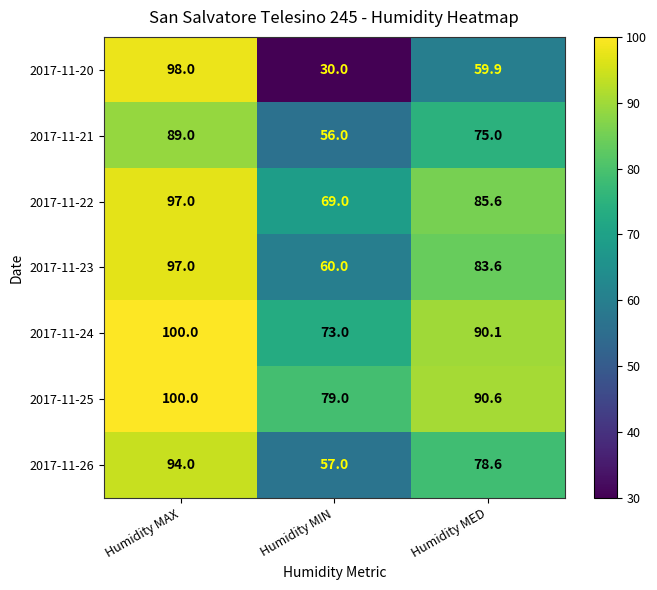

Where does the 2017-11-22 series first go above 85?

Humidity MAX